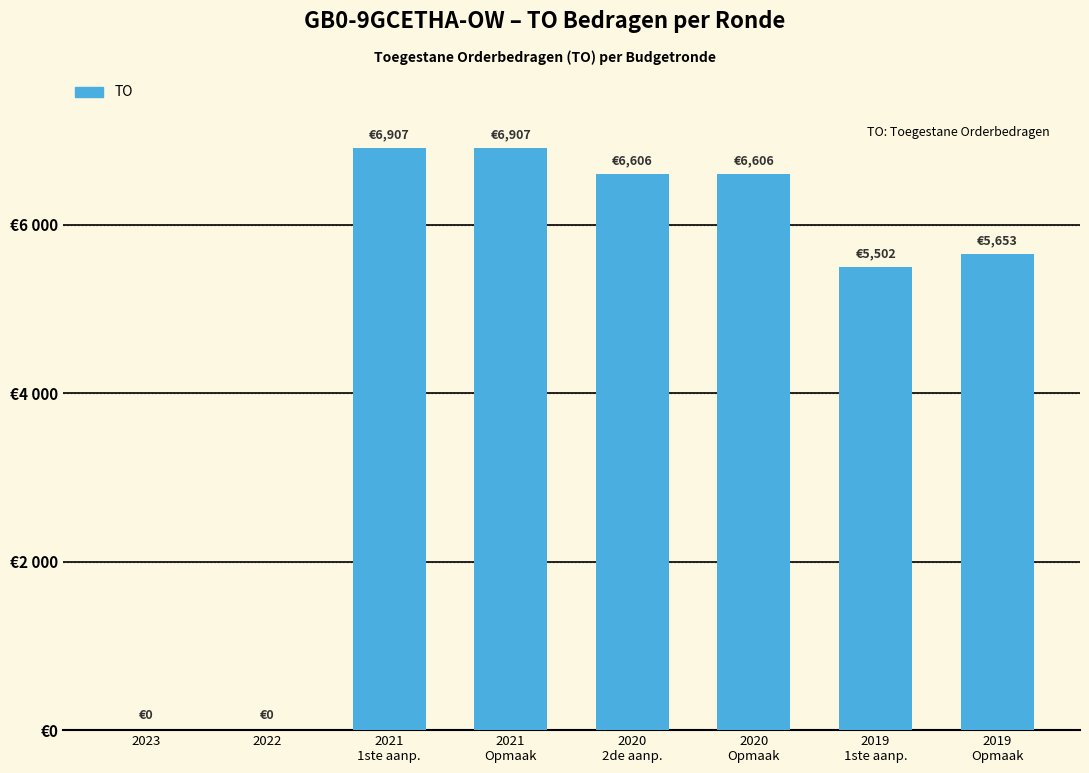

True or false: the data shows 3546 at 2021
1ste aanp..

False